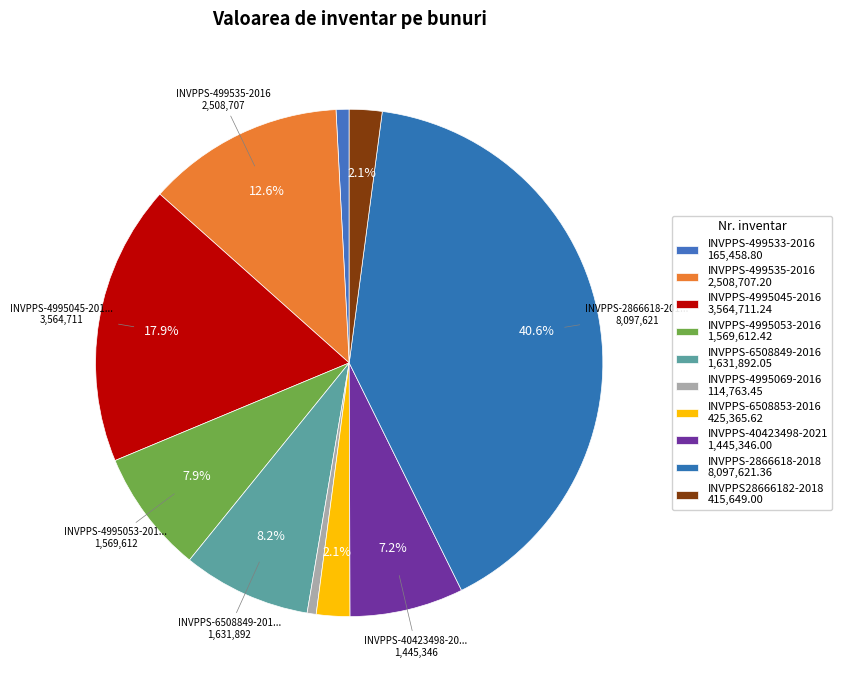

Count the number of slices in the pie.

10